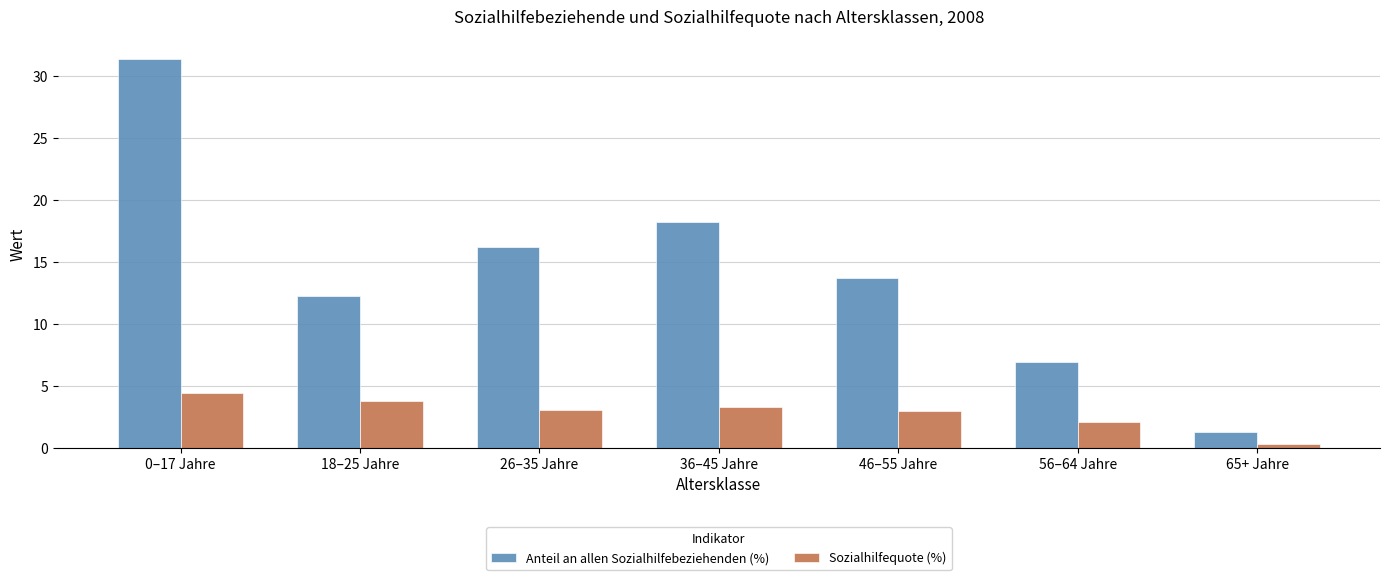

What is the difference between the Sozialhilfequote (%) values at 0–17 Jahre and 36–45 Jahre?

1.1